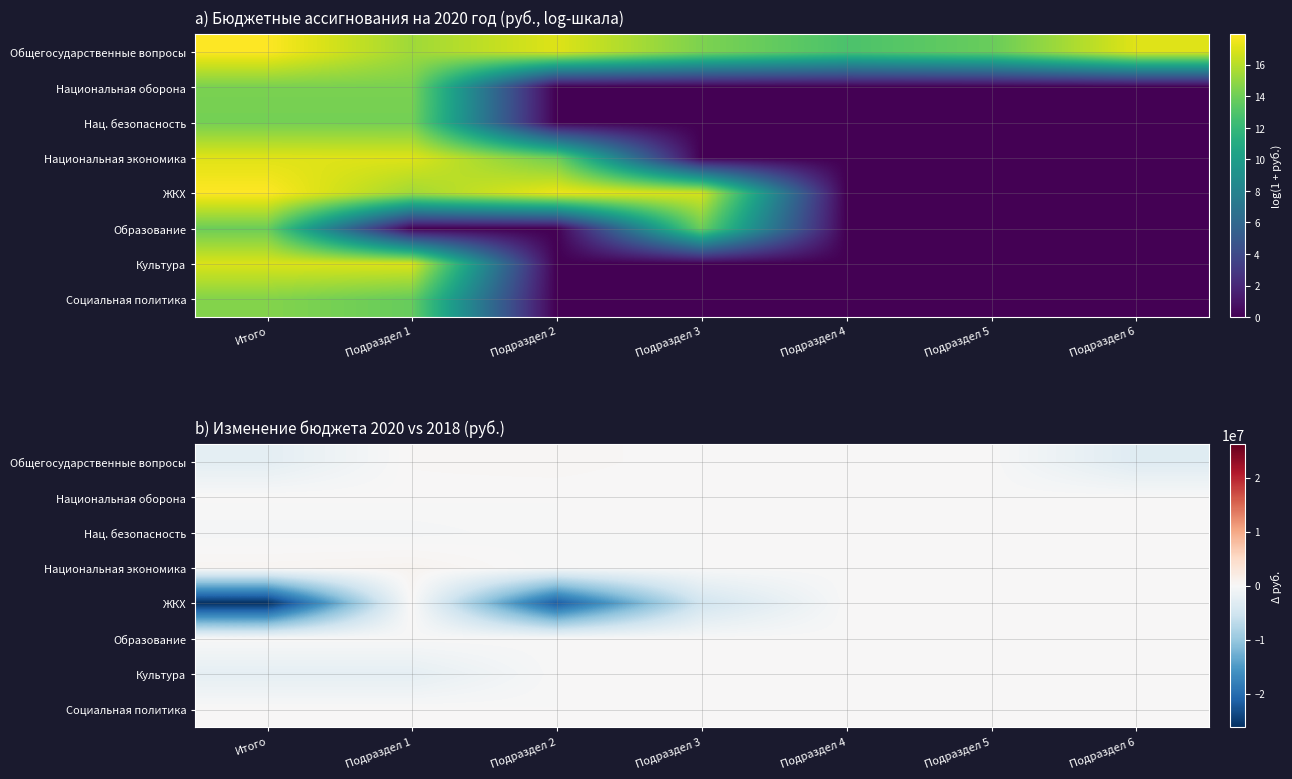

At which category is the sum across all series the highest?

Подраздел 4